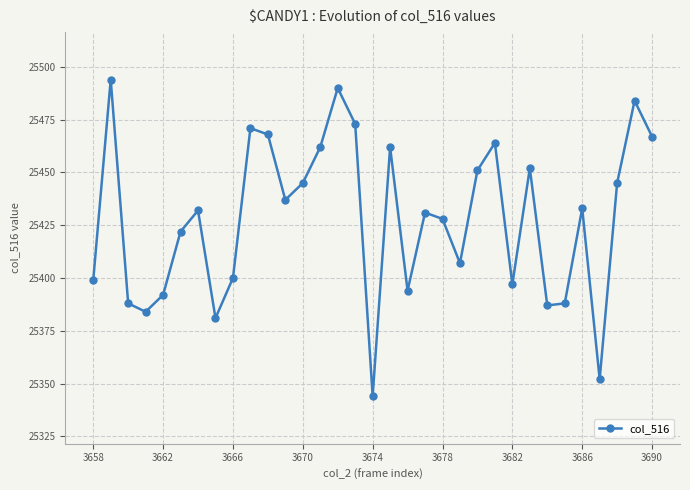

What is the sum of all values?

839124